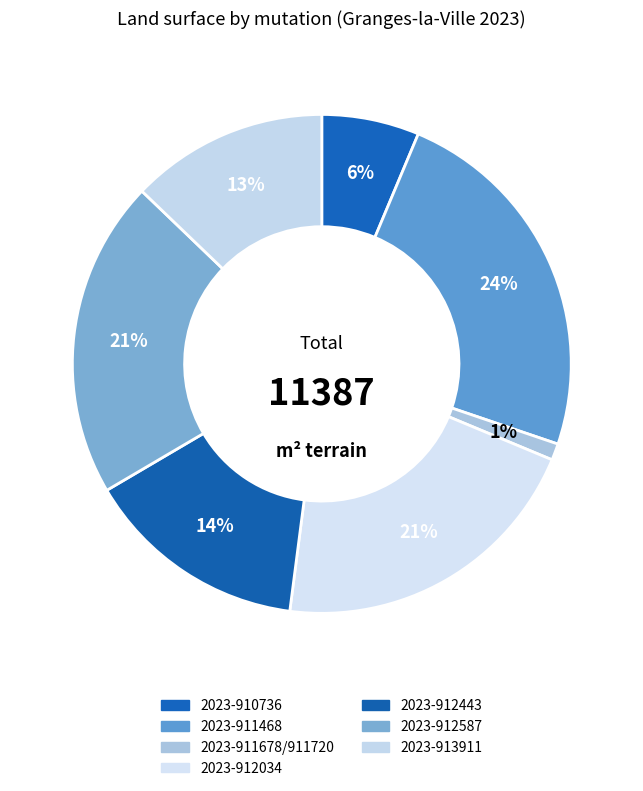

Rank the categories by value from lowest to highest.

2023-911678/911720, 2023-910736, 2023-913911, 2023-912443, 2023-912587, 2023-912034, 2023-911468